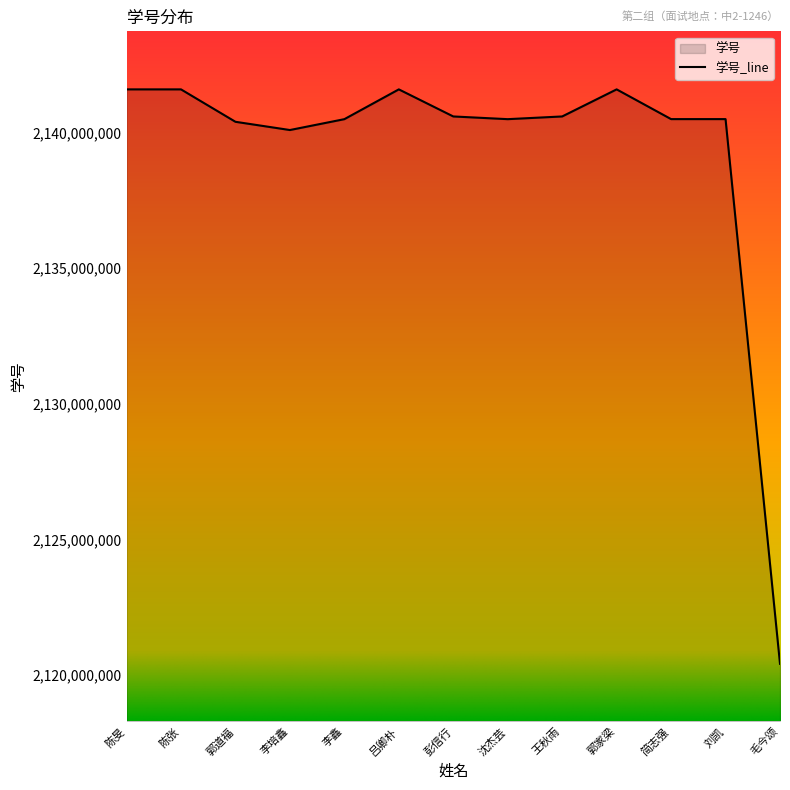

Does the chart display data point markers on the line(s)?

No